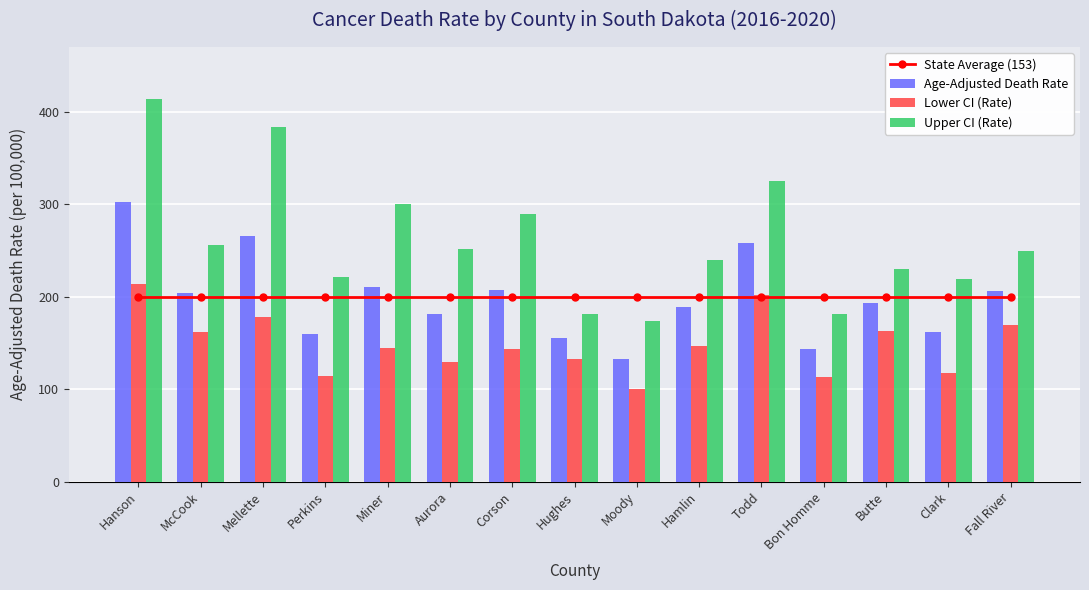

What is the sum of all Upper CI (Rate) values?

3915.2